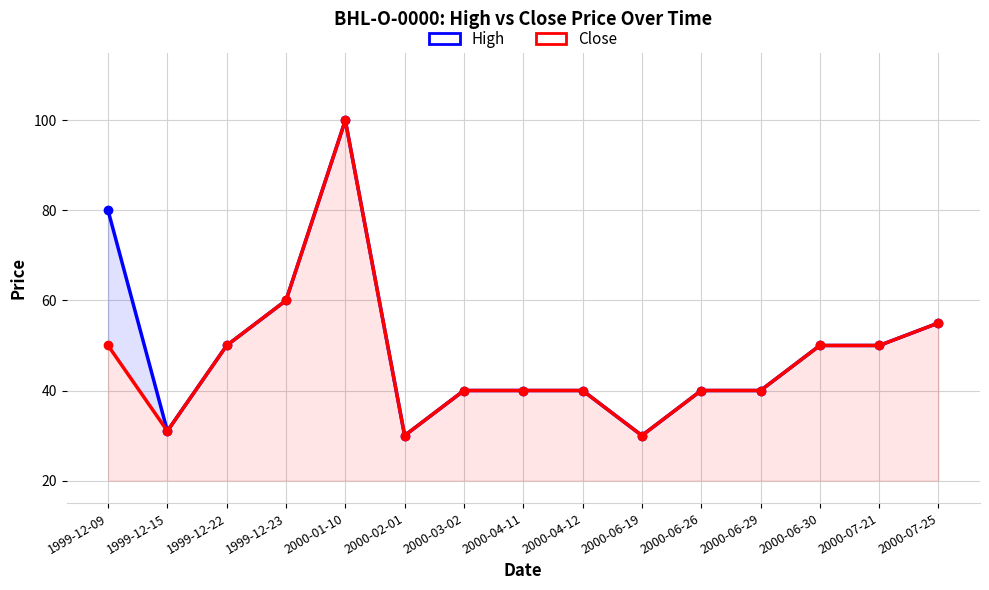

What is the label of the 1st point from the left?

1999-12-09